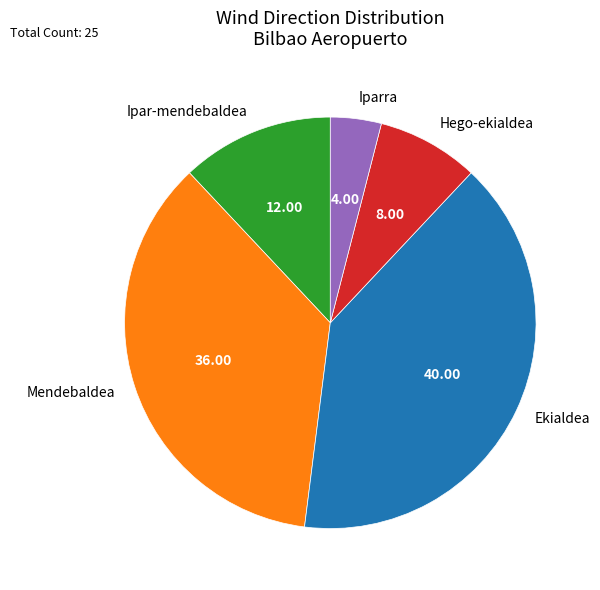

How many segments does this pie chart have?

5